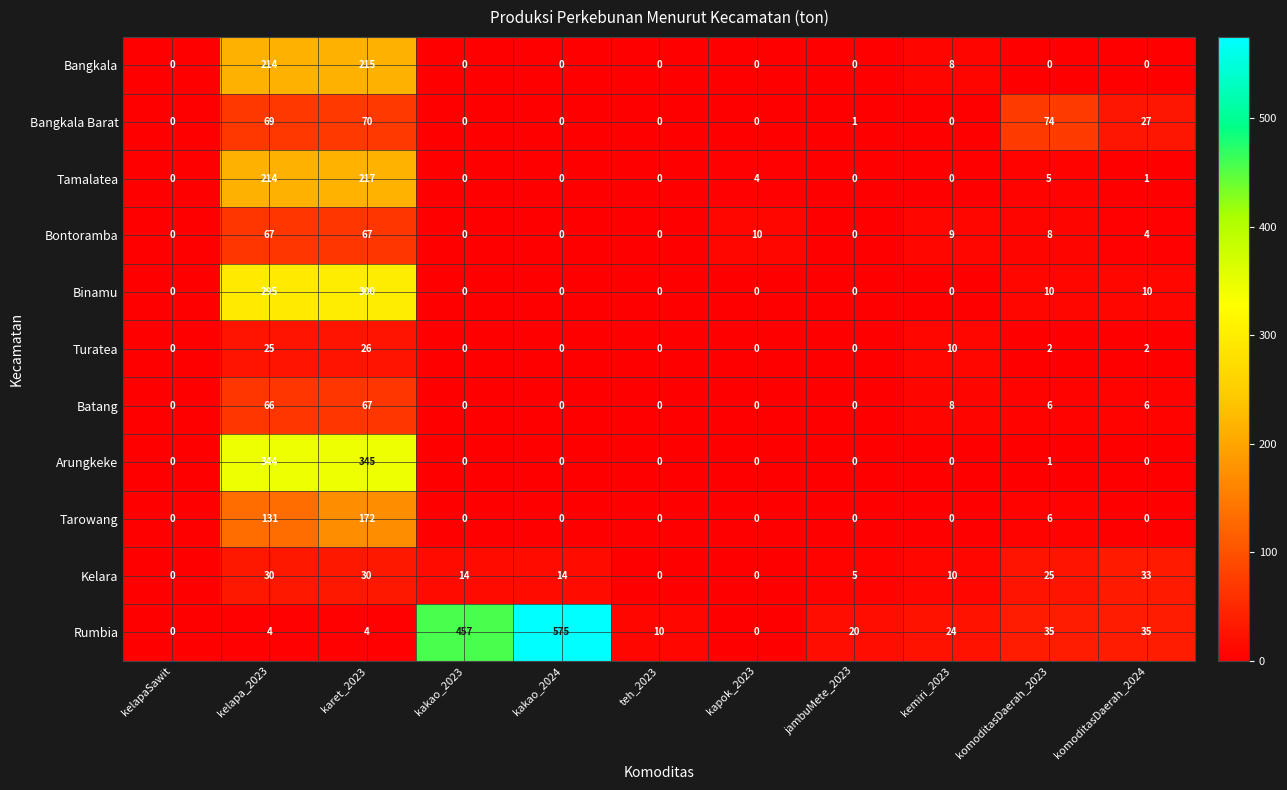

What is the difference between the maximum and minimum values in the Tarowang series?

172